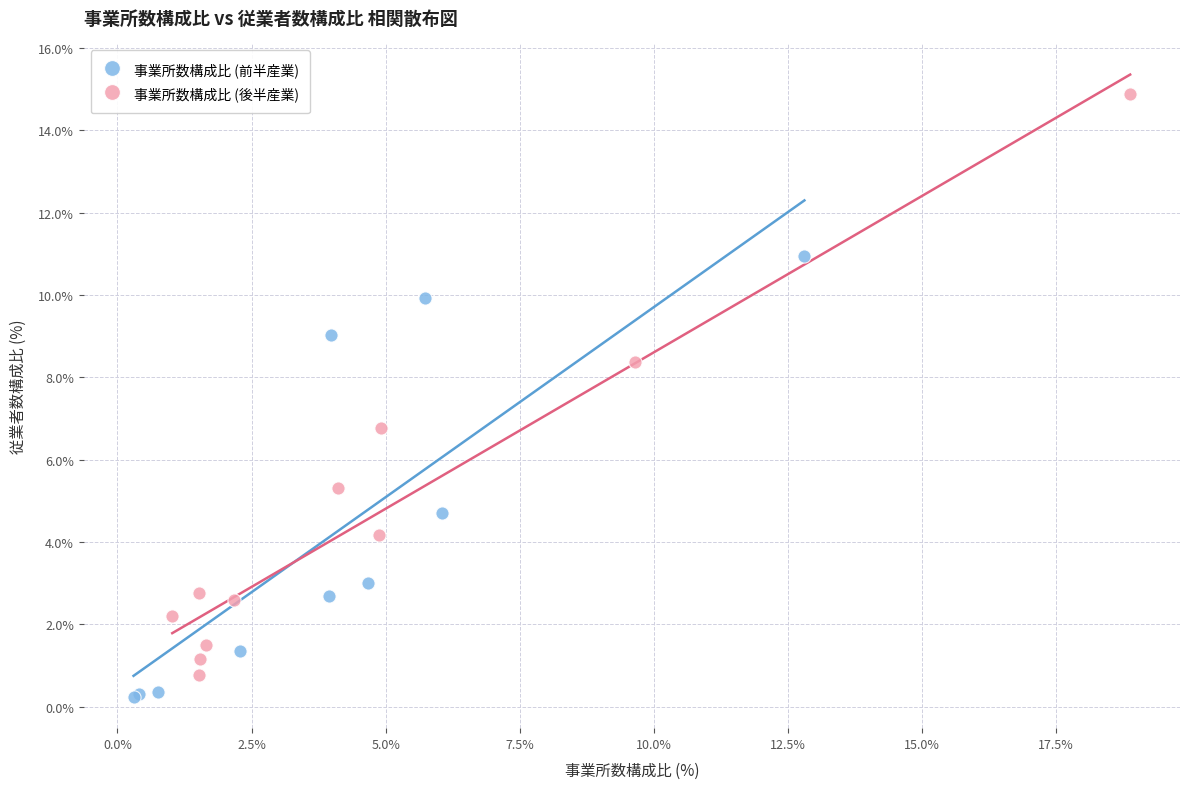

Which series has the widest spread of Y values?

事業所数構成比 (後半産業)